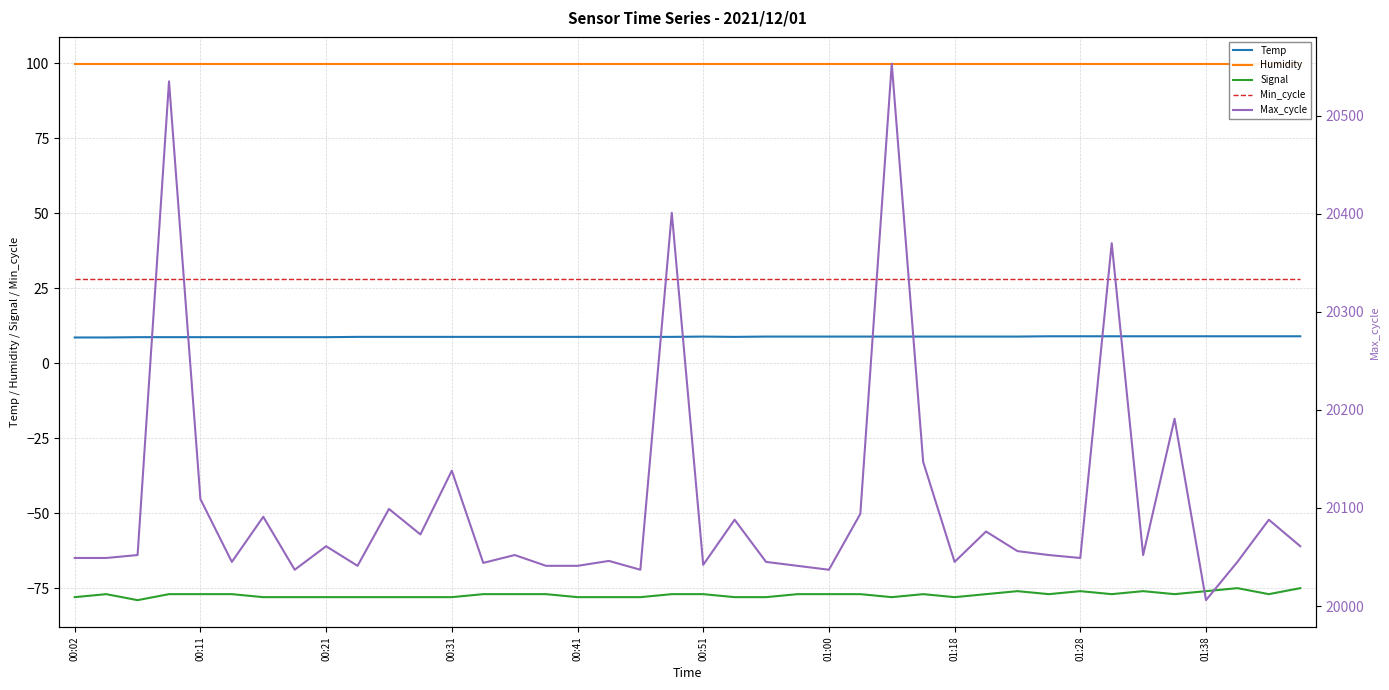

True or false: Signal and Min_cycle cross at least once.

False